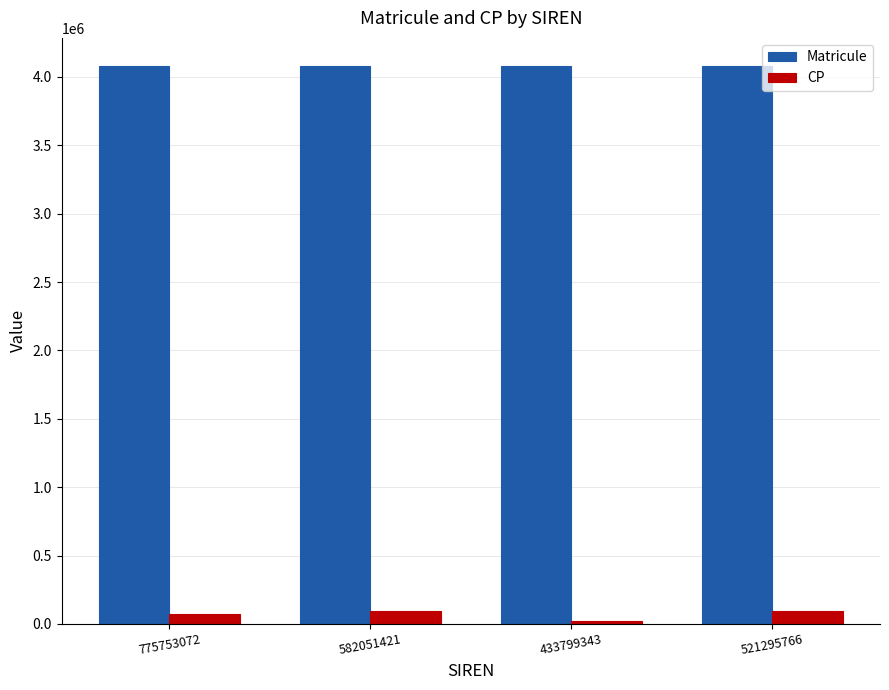

Which series has the largest total across all categories?

Matricule